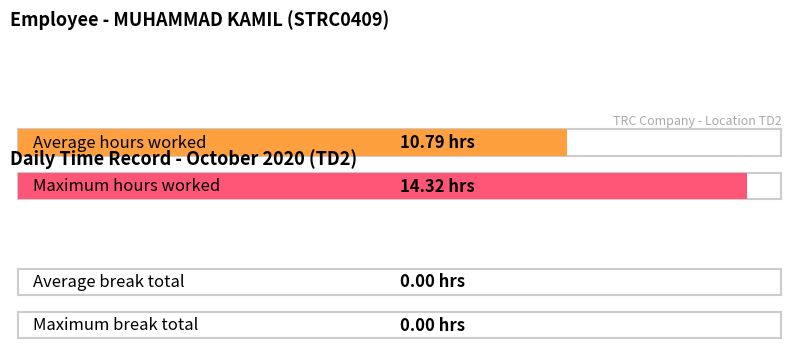

Between 20 and 26, which is larger?

26